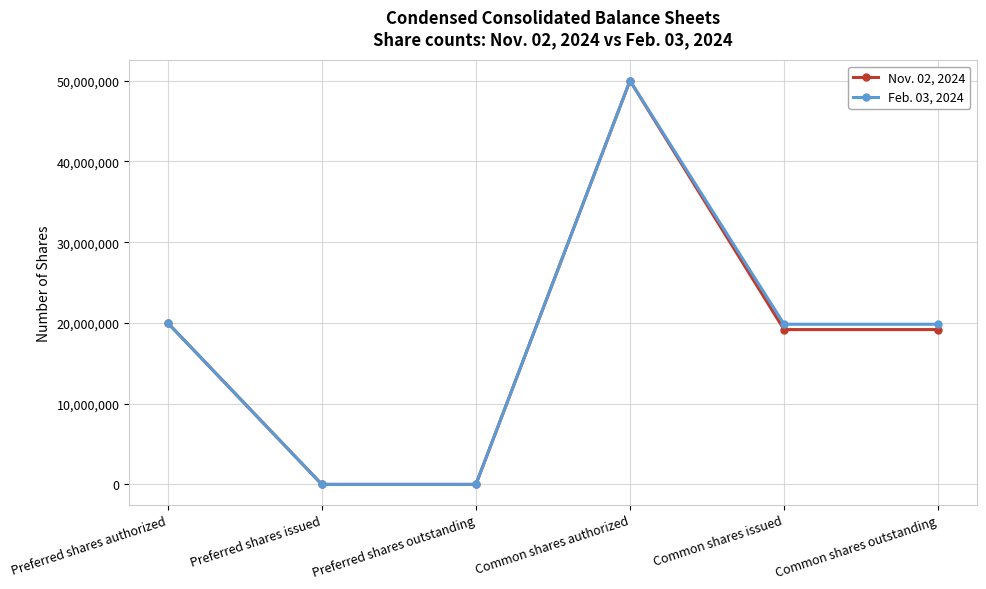

Between Common shares authorized and Common shares issued, which series saw the biggest shift?

Nov. 02, 2024